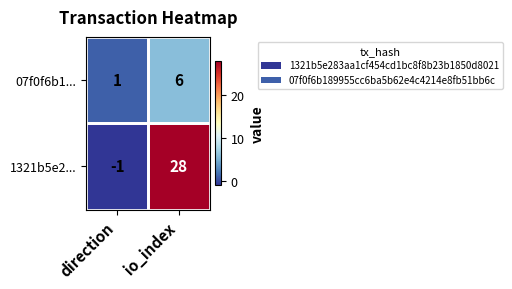

Which series changed the most between direction and io_index?

1321b5e2...